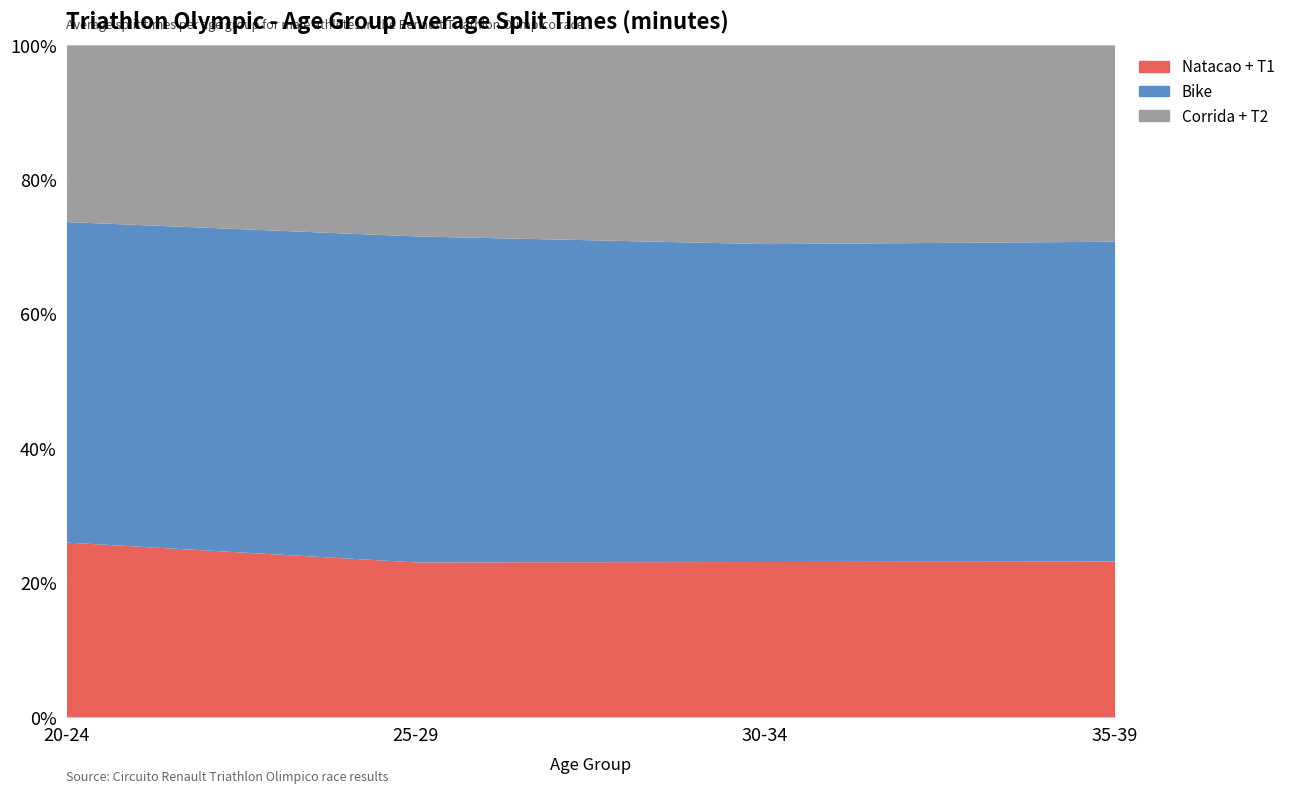

Which series changed the most between 25-29 and 35-39?

Bike